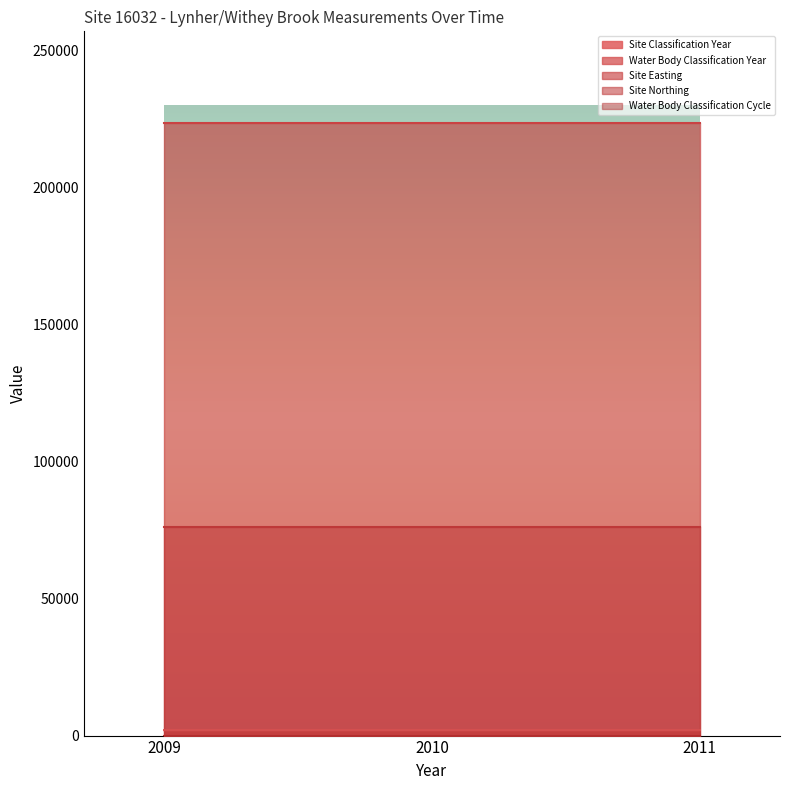

The Site Easting series shows 145835 at 2010. True or false?

False